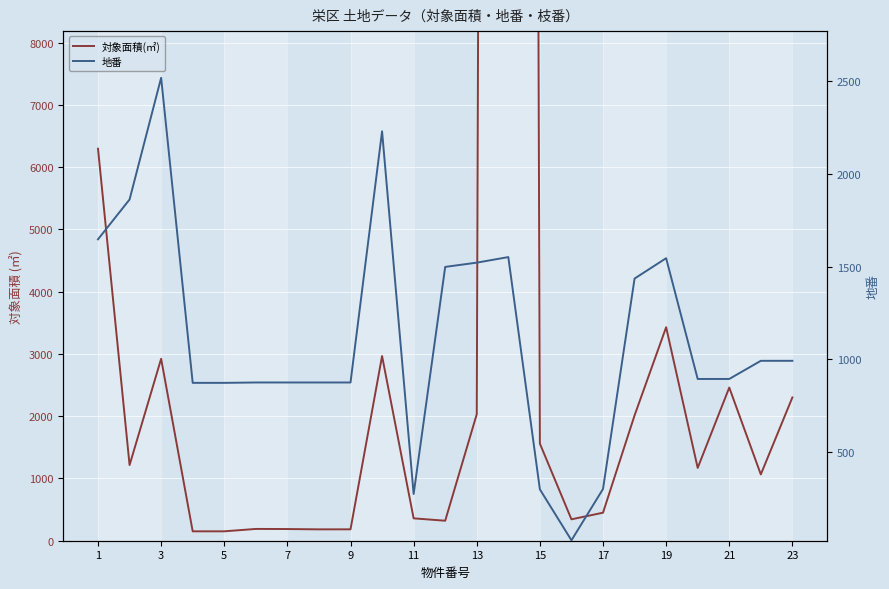

How many lines are shown in the chart?

2